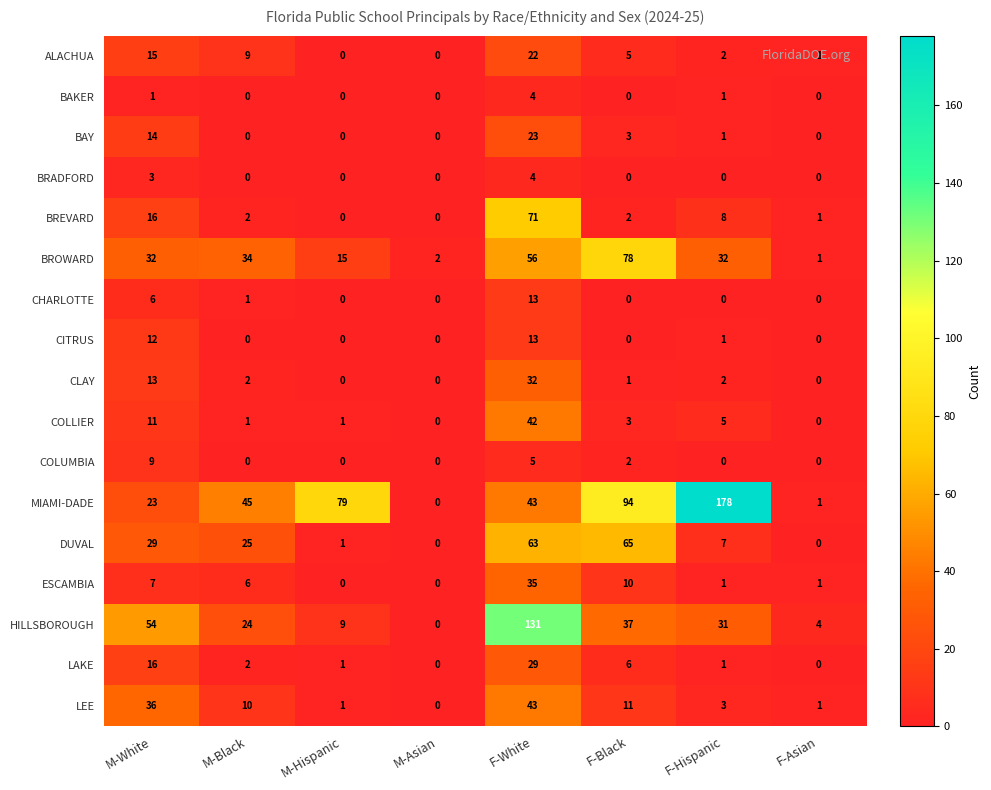

Is it true that ALACHUA equals 2 at F-Black?

False